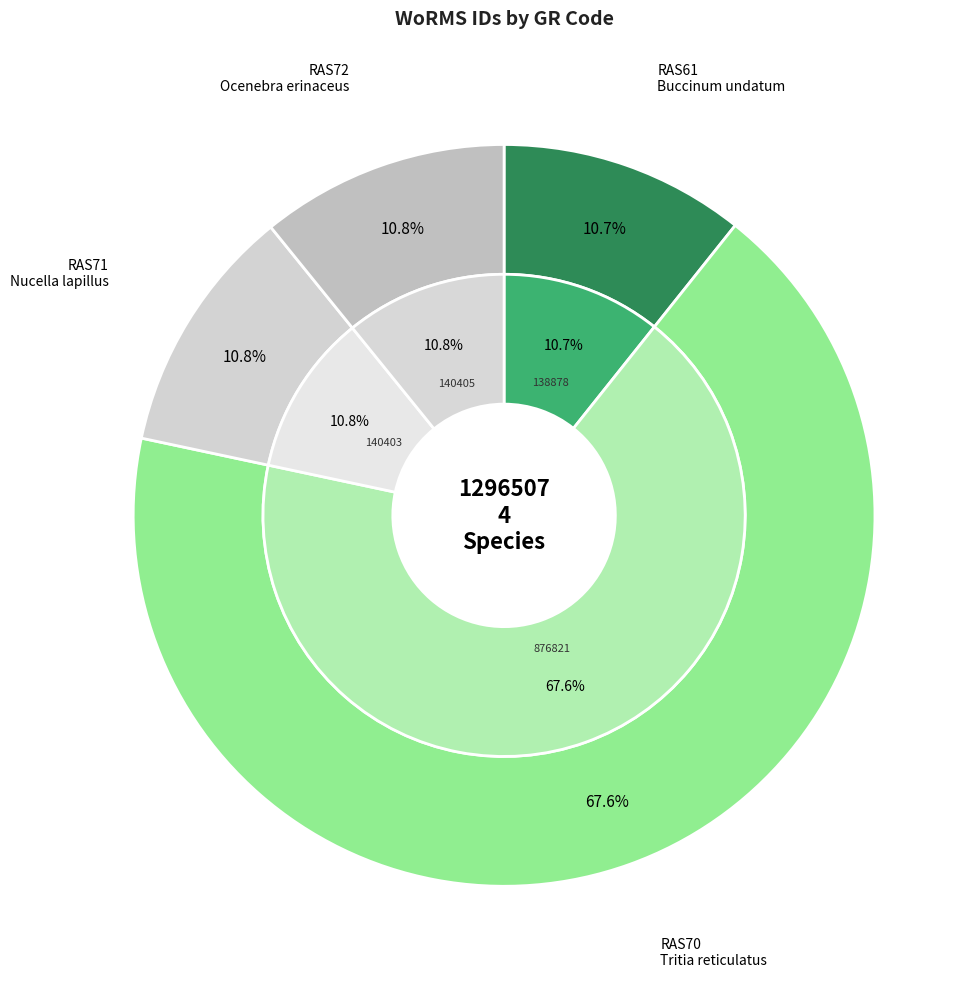

To the nearest percent, what portion does RAS71
Nucella lapillus represent?

11%